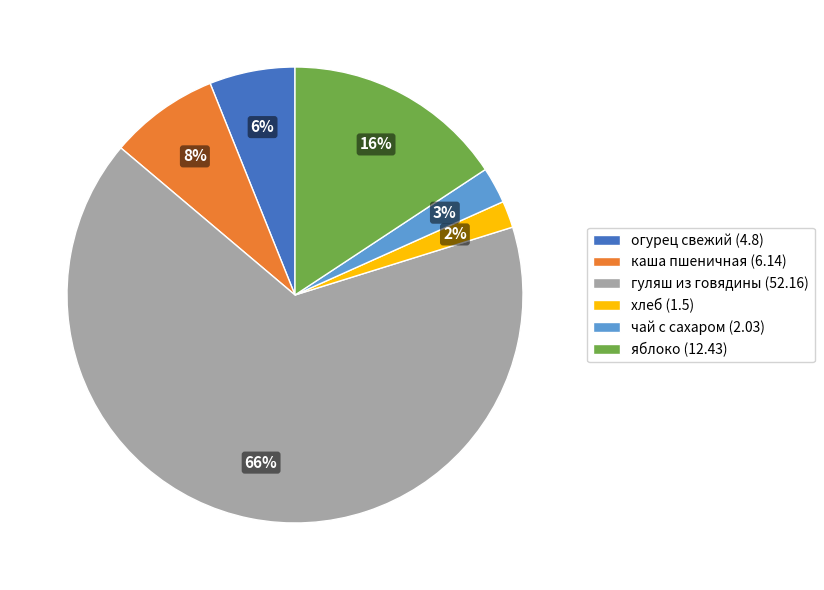

Which slice represents more than half of the pie?

гуляш из говядины